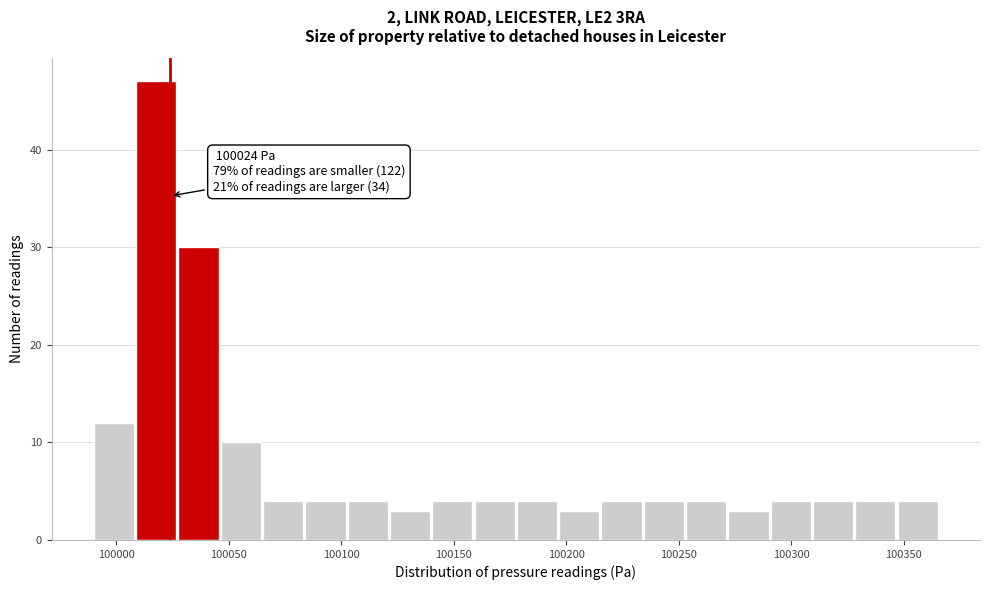

Around what value on the x-axis is the tallest bar? Give the approximate position of its centre, as read against the axis.

100020